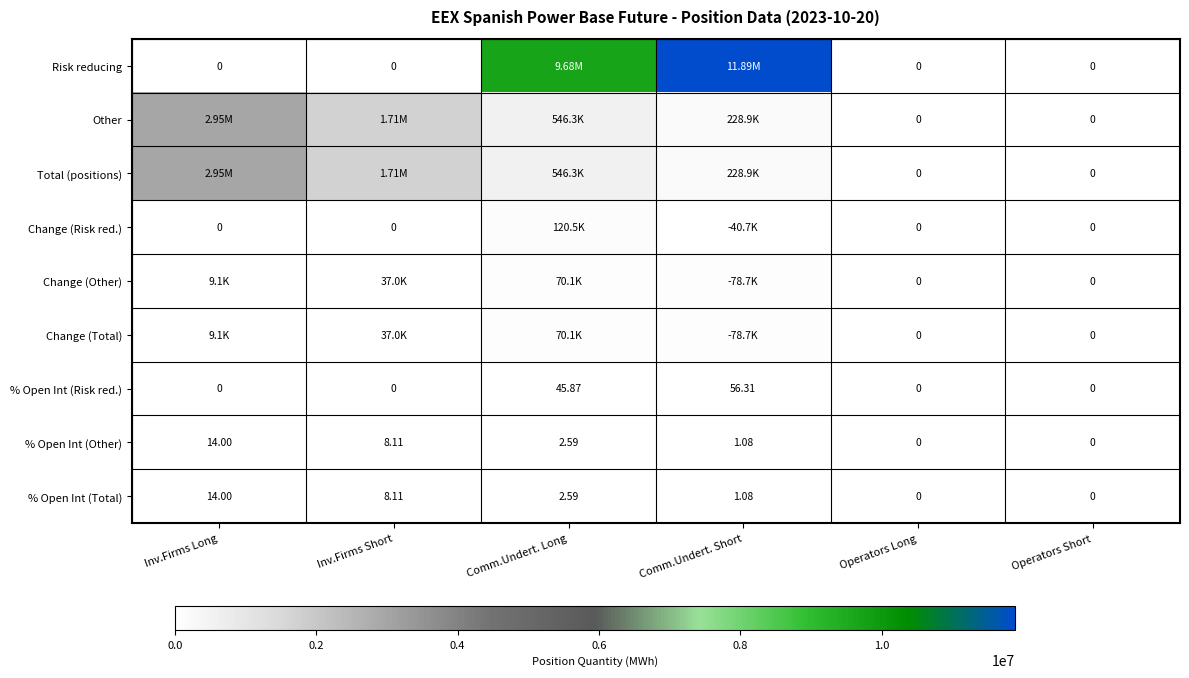

What is the sum of the % Open Int (Total) values at Inv.Firms Long and Inv.Firms Short?

22.1